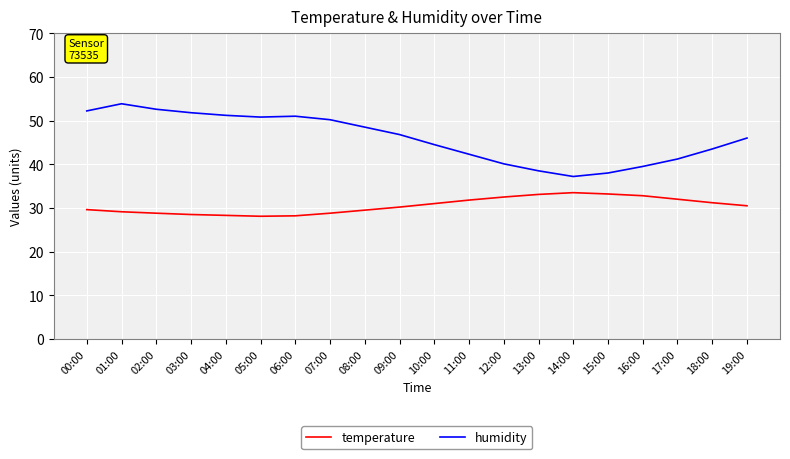

True or false: temperature and humidity intersect in this chart.

False